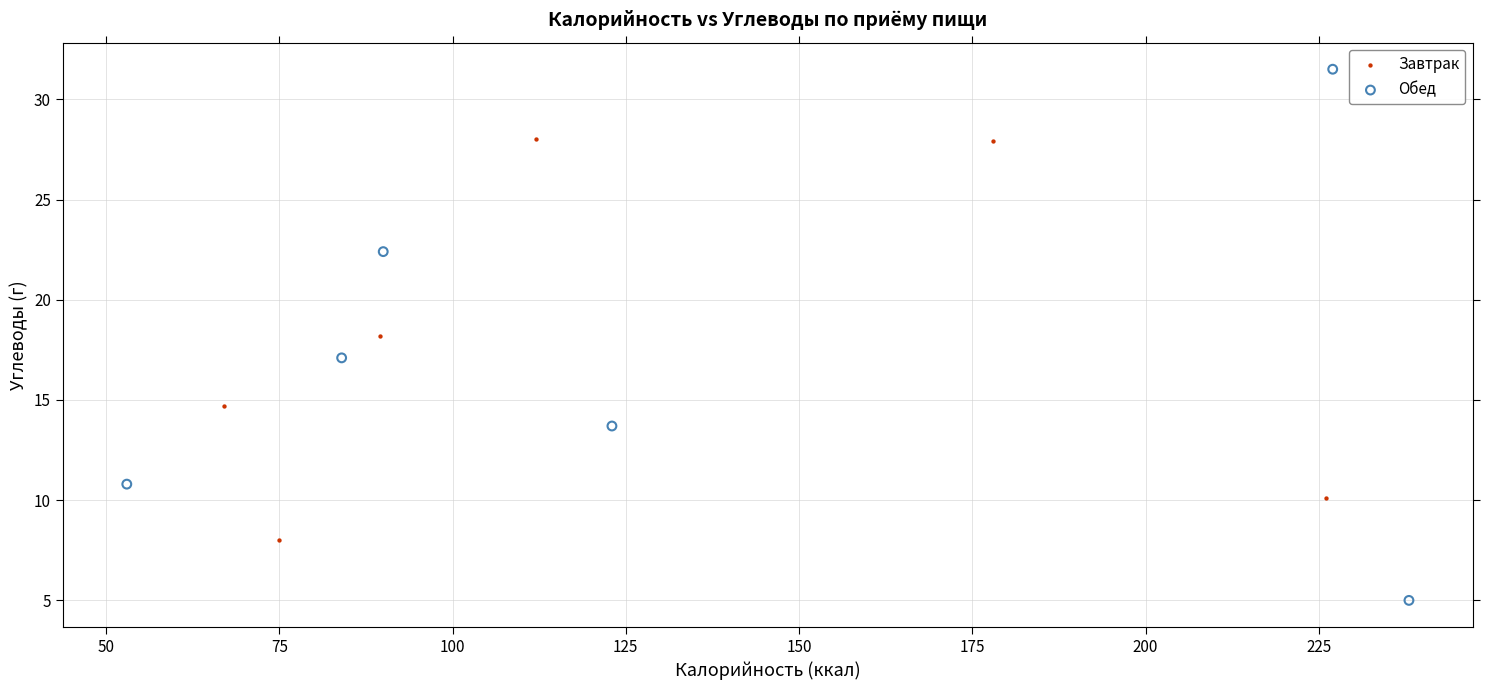

Which series has the largest Y range (max minus min)?

Обед